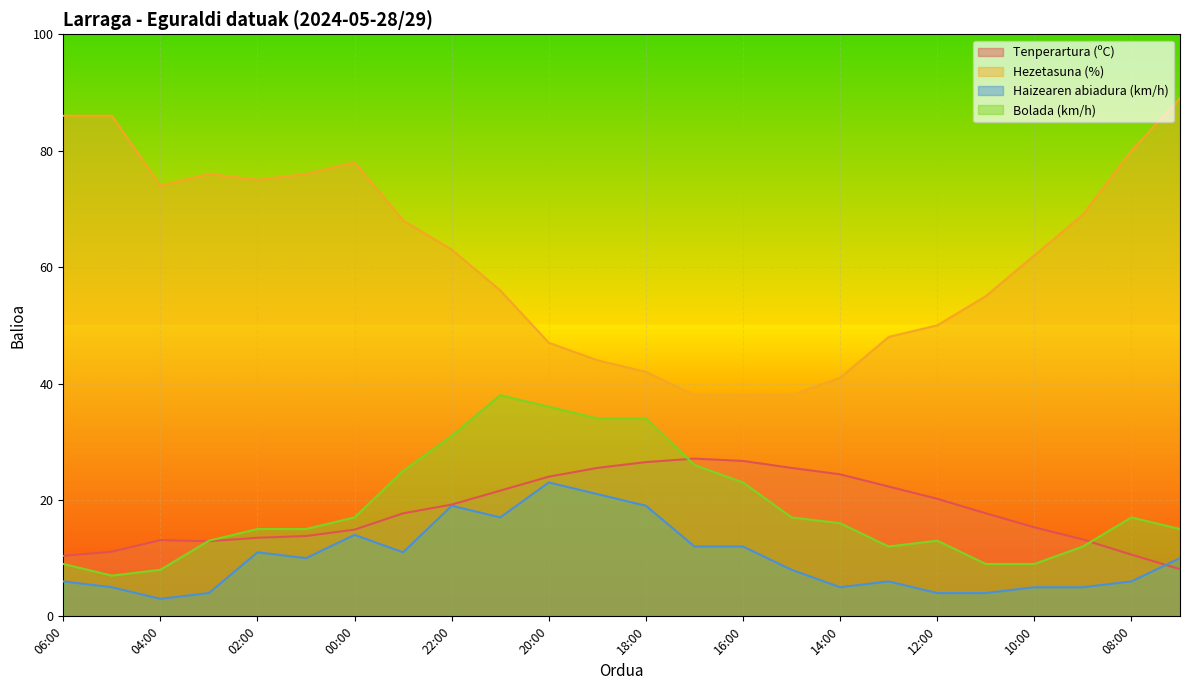

How many lines are shown in the chart?

4